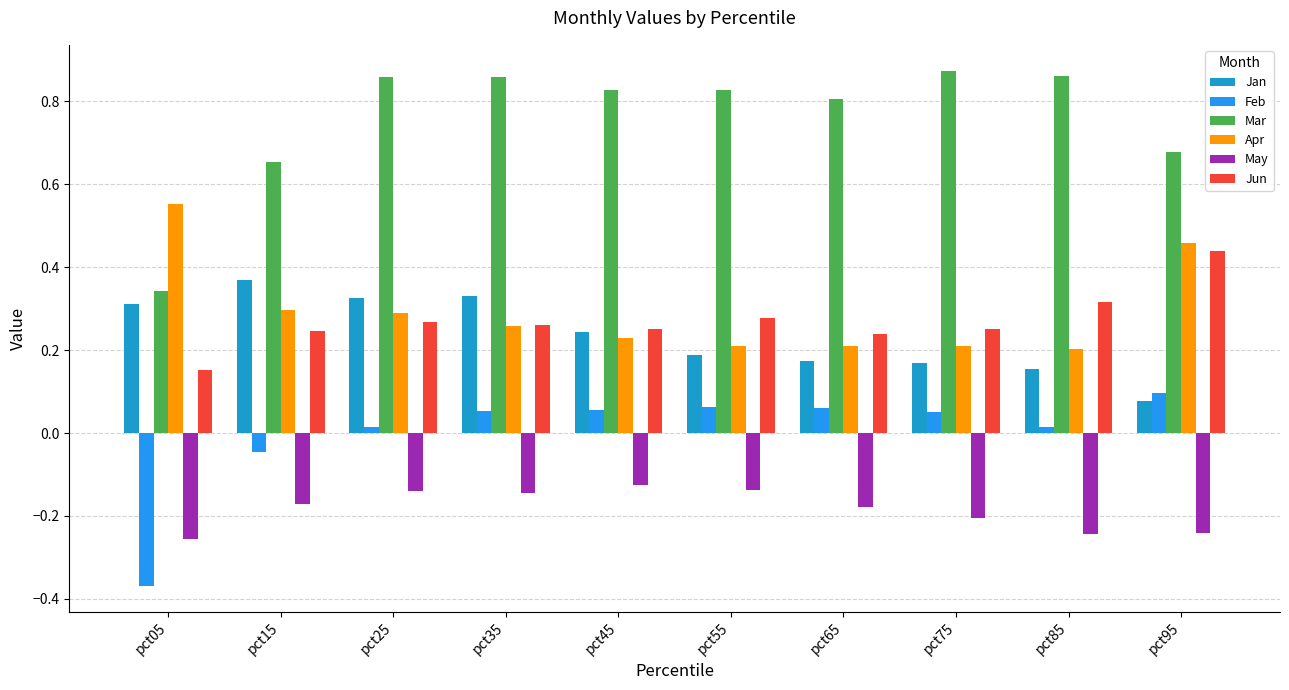

True or false: Apr has a value of 0.2 at pct45.

True